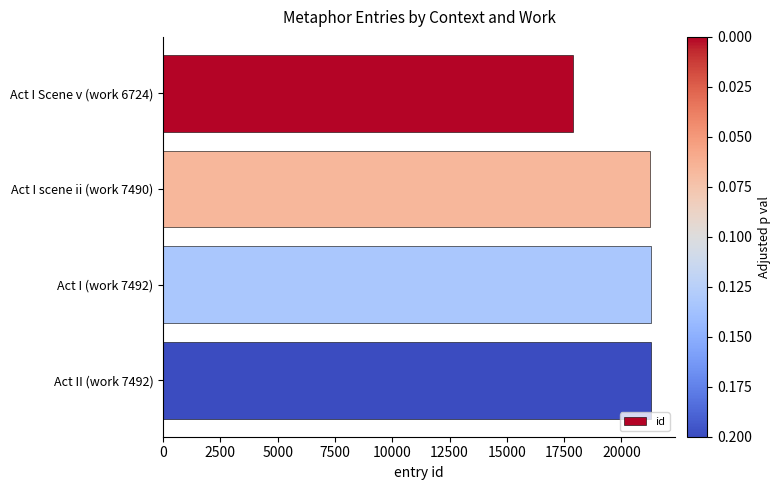

What is the ratio of the value at Act II (work 7492) to the value at Act I Scene v (work 6724)?

1.2